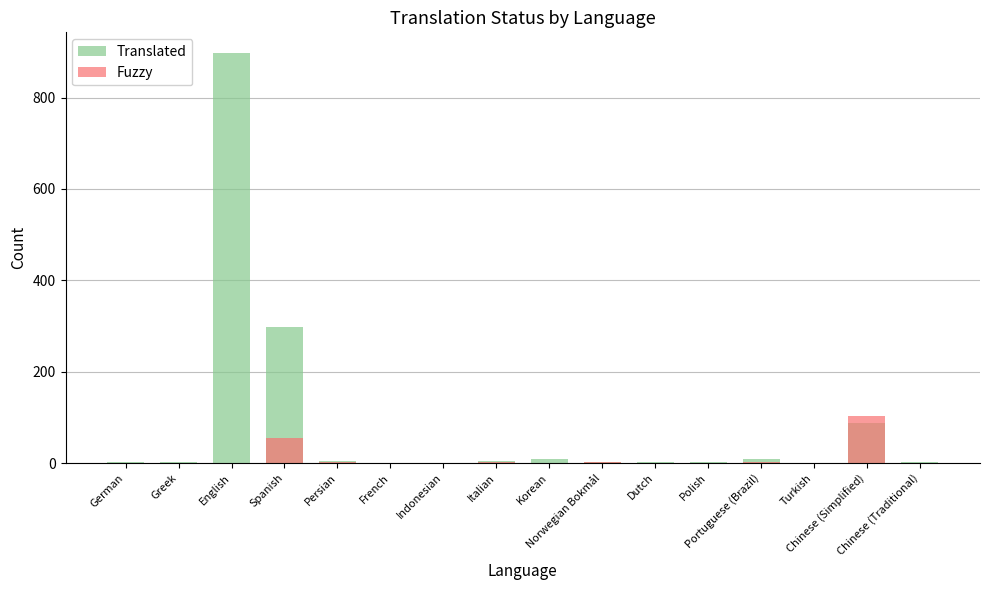

What position from the right is English?

14